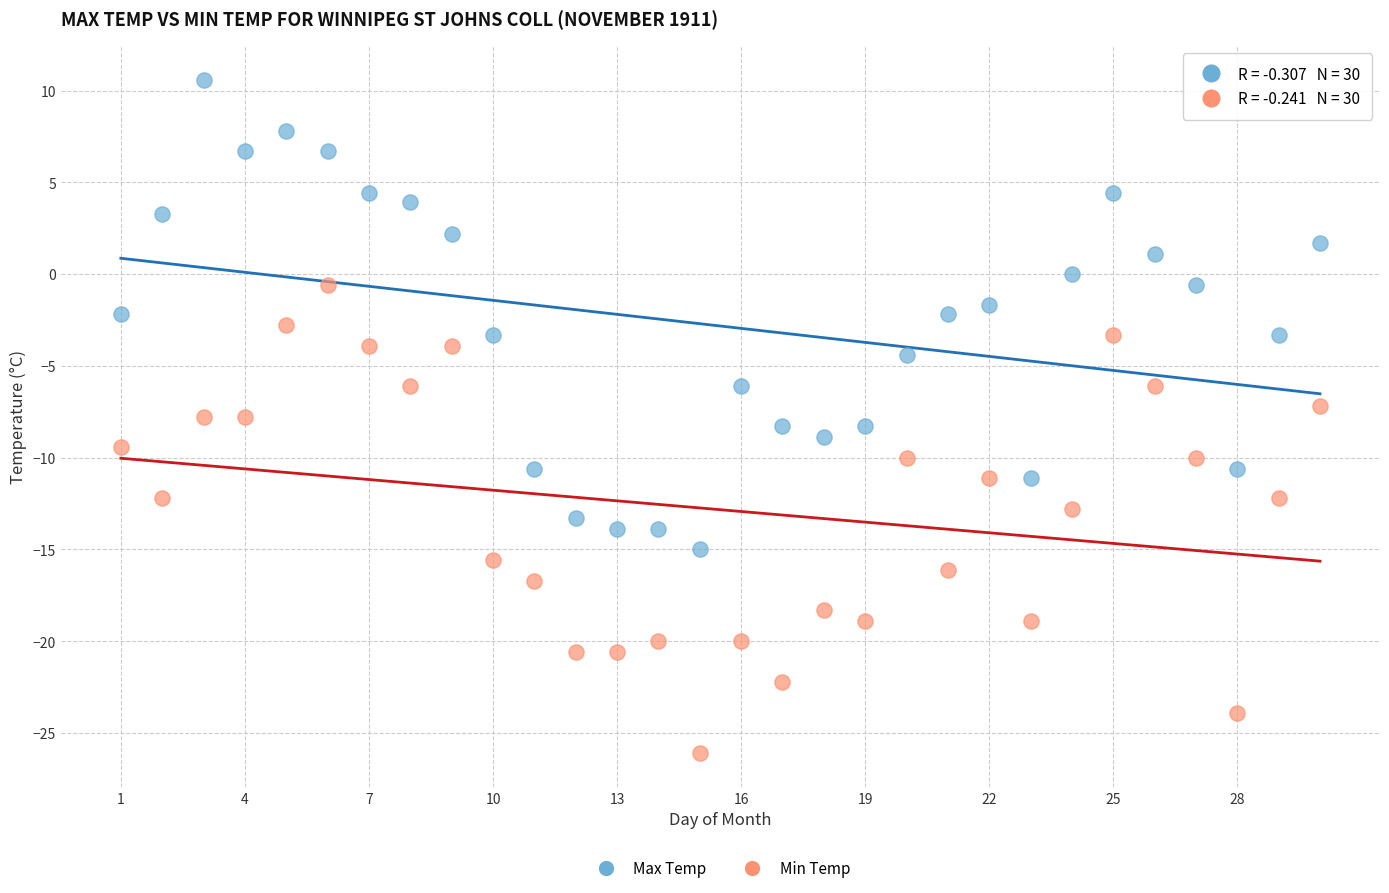

Which series reaches the maximum Y coordinate?

Max Temp